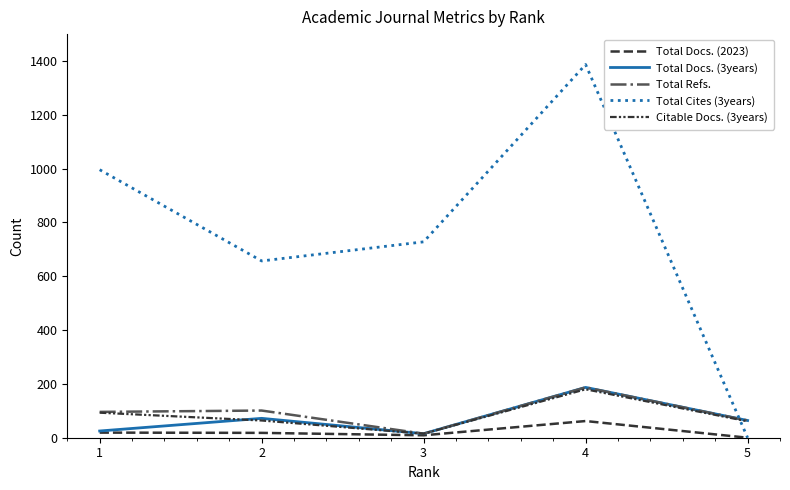

True or false: Total Docs. (2023) and Total Refs. intersect in this chart.

False